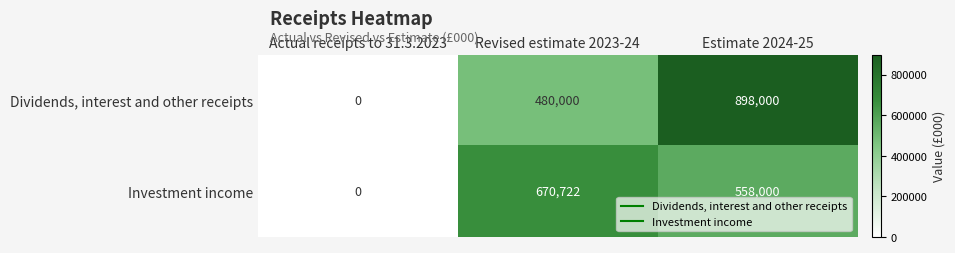

Count the number of categories in the chart.

3